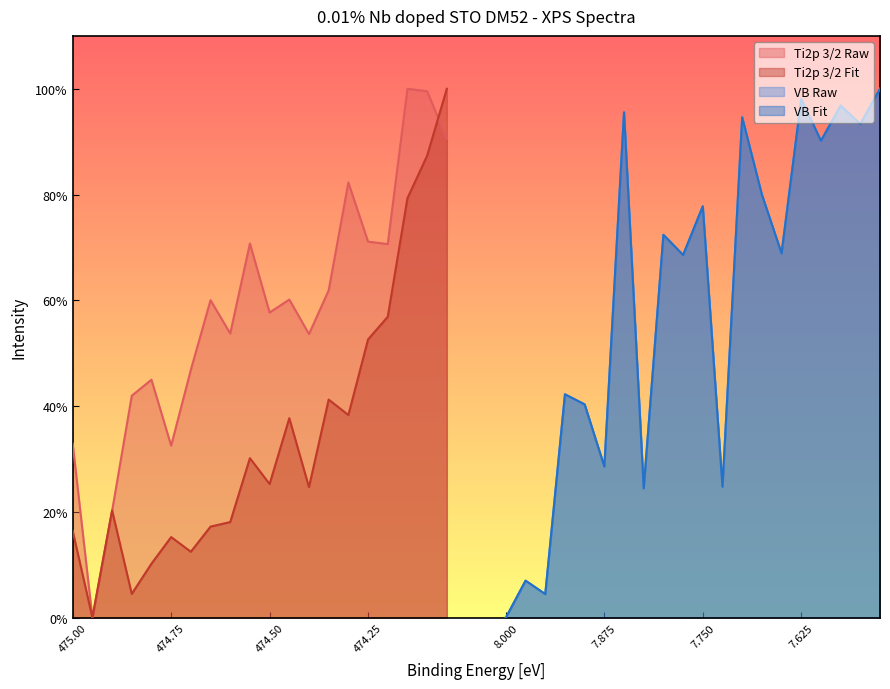

The value of Ti2p 3/2 Raw at 474.25 is 71.1. True or false?

True